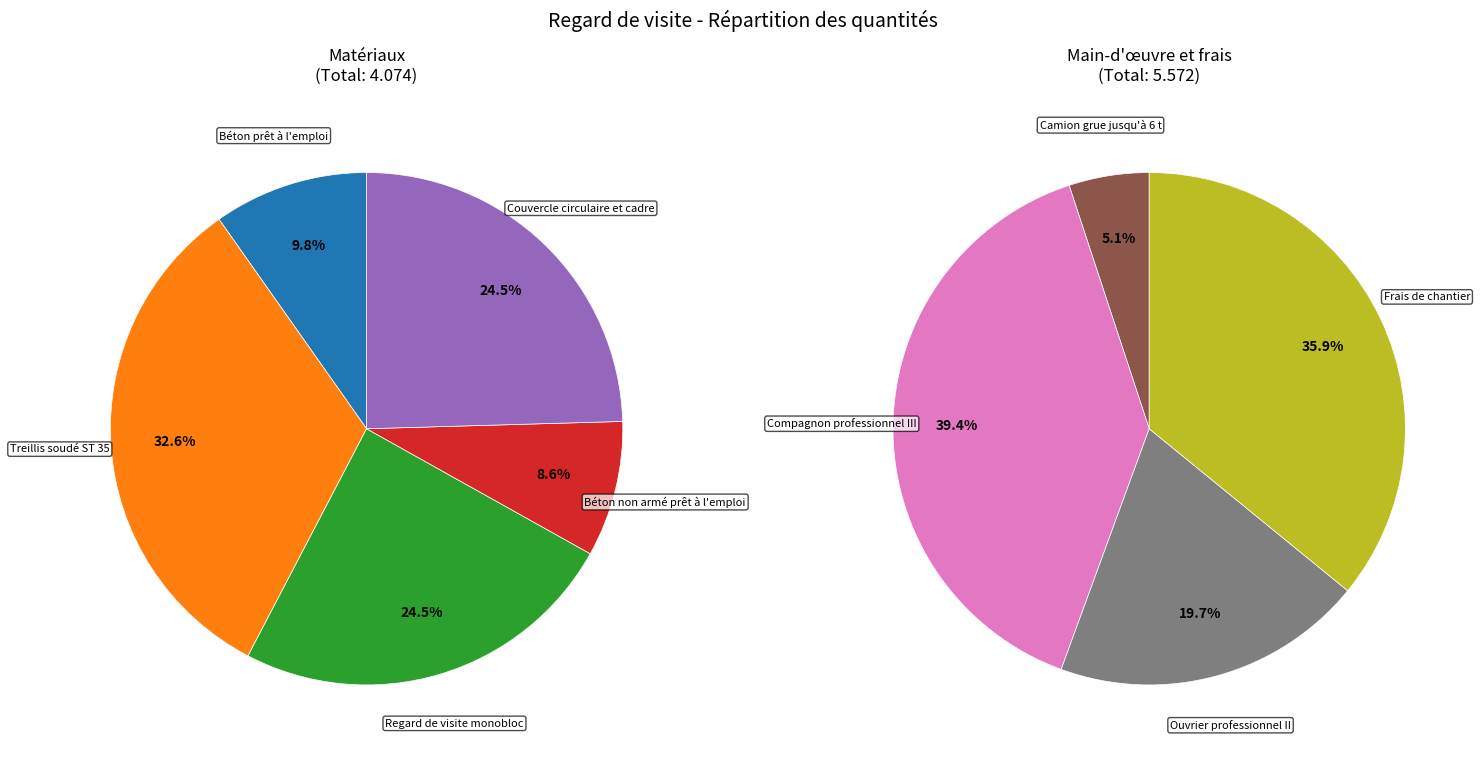

Which slice is the smallest?

Camion grue jusqu'à 6 t